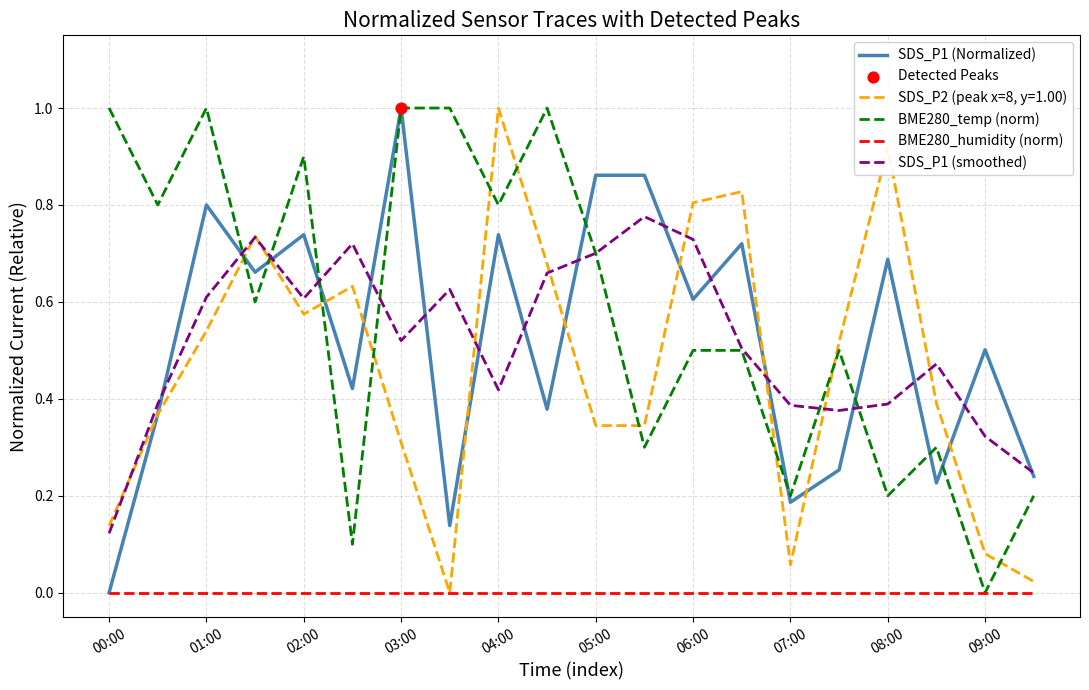

Which series has the largest total across all categories?

BME280_temp (norm)